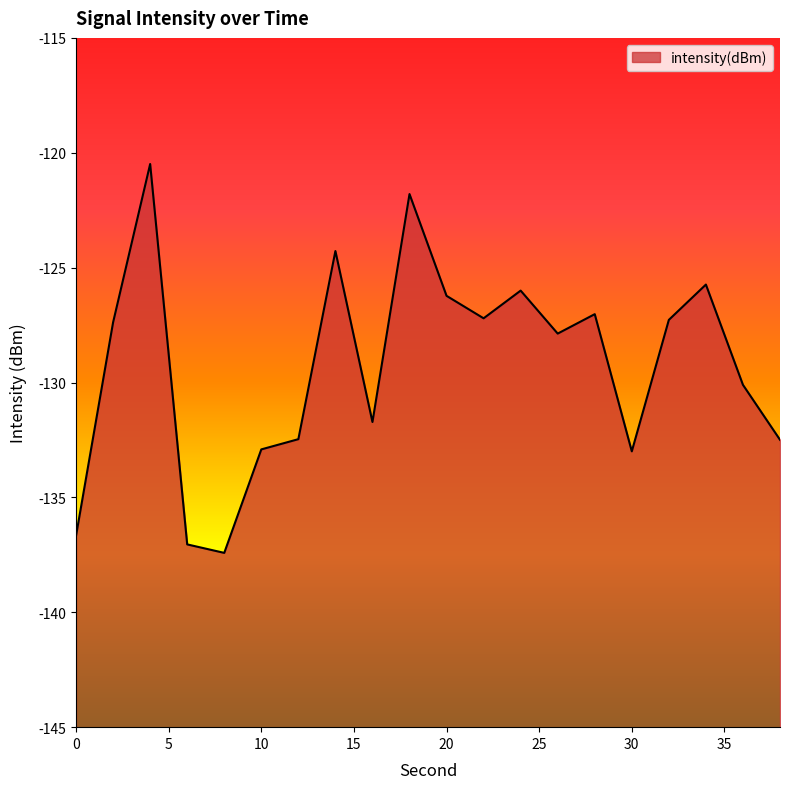

Between 16 and 22, which is larger?

22